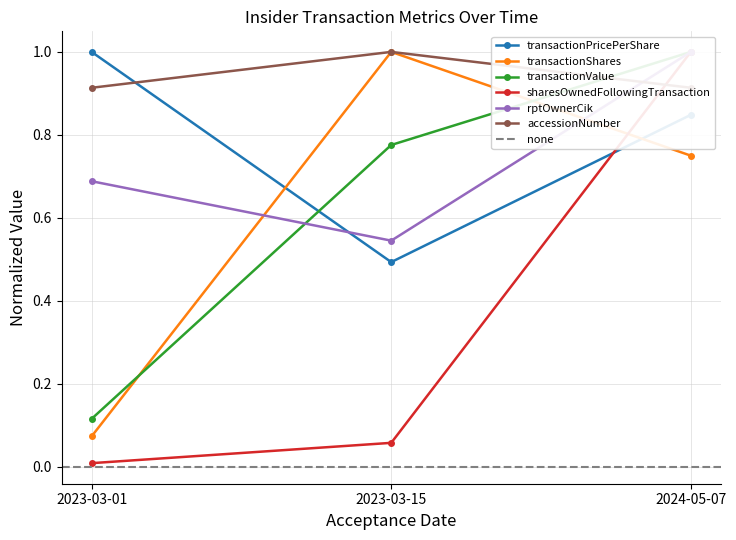

Is this an area chart (filled region under the line)?

No